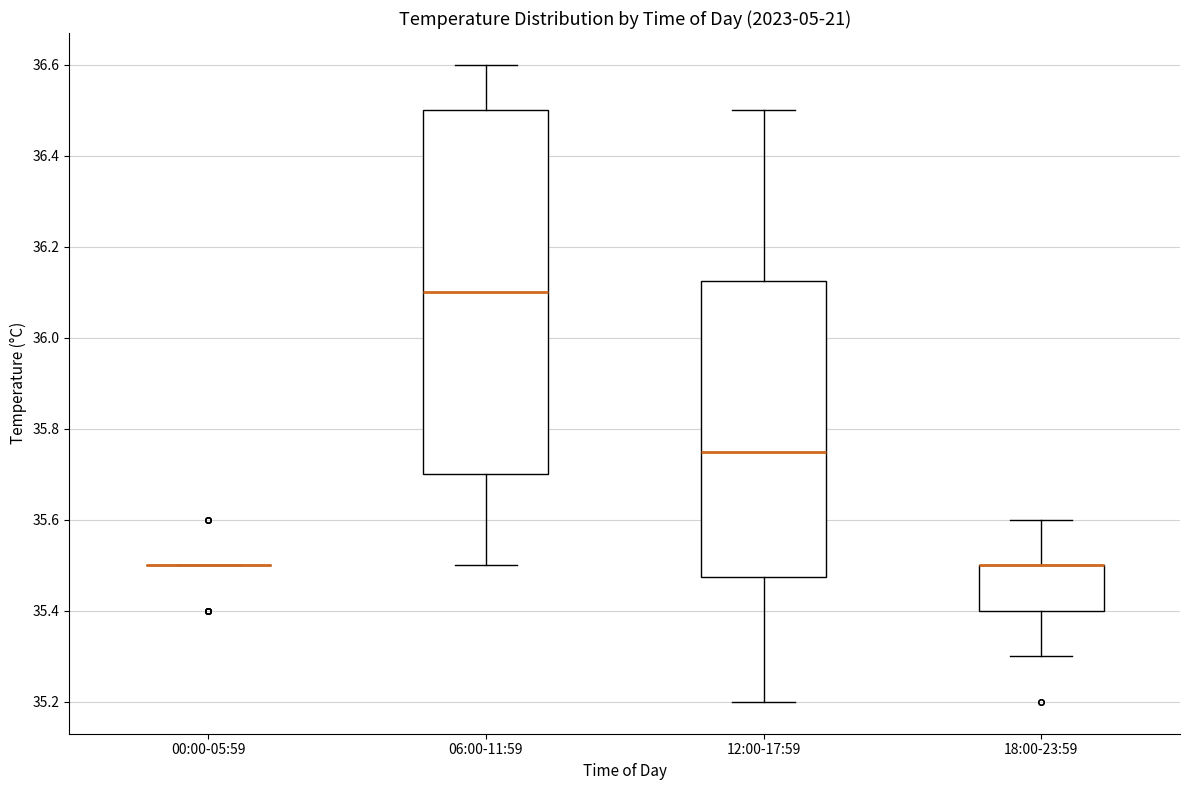

Where does the upper whisker of the box for 18:00-23:59 end on the y-axis? The values are not printed on the chart, so give them approximately, as read against the axis.

35.60